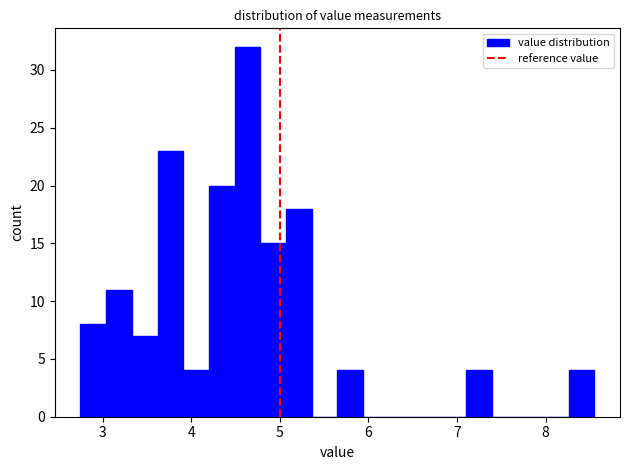

Around what value on the x-axis is the tallest bar? Give the approximate position of its centre, as read against the axis.

4.6